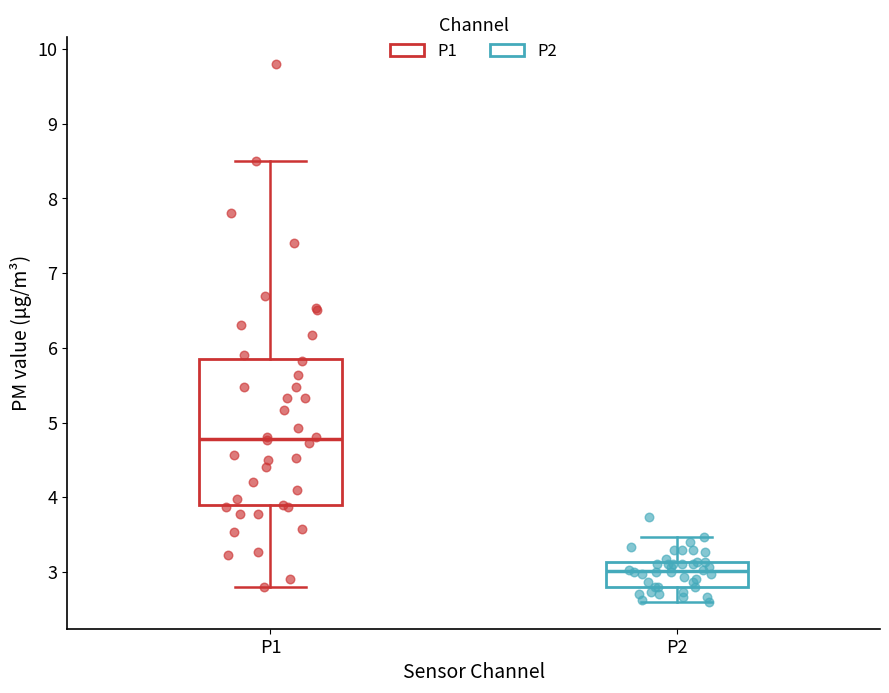

Which box's median line is the highest?

P1